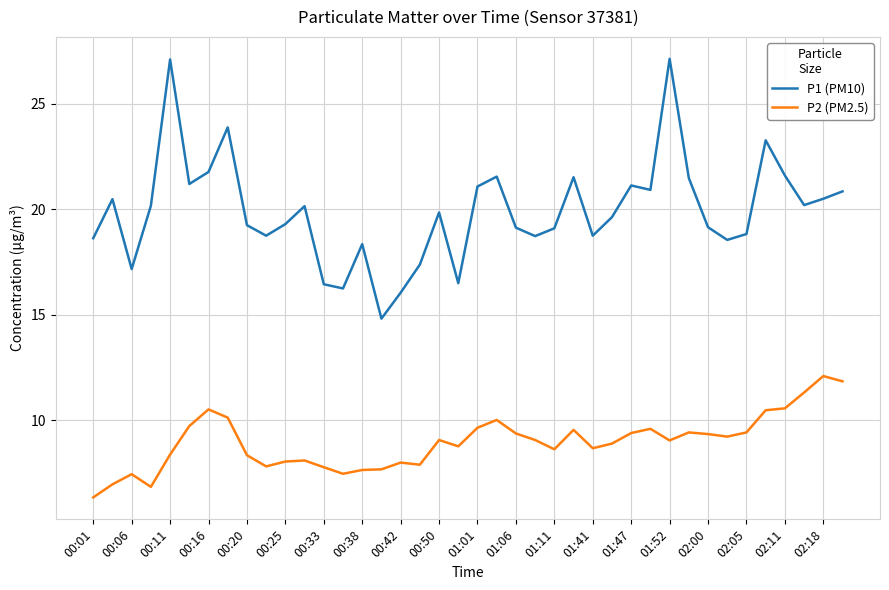

Which series has the largest total across all categories?

P1 (PM10)